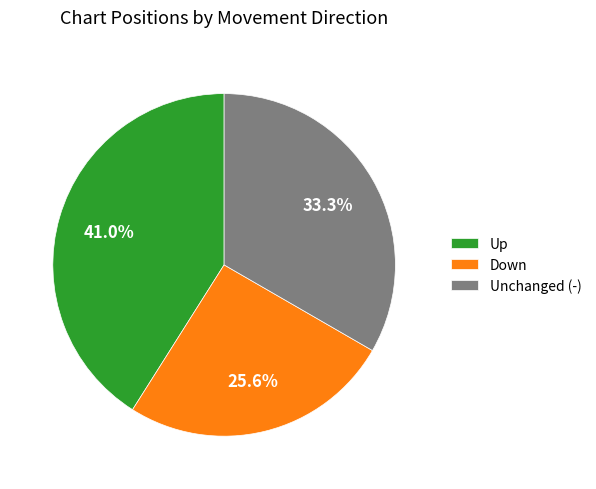

How many slices are in this pie chart?

3